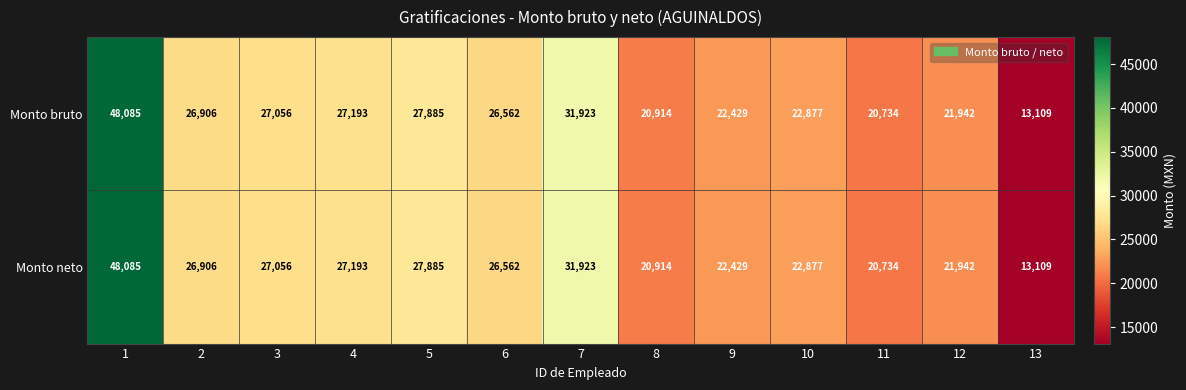

Where is Monto neto nearest to the value 30597?

7